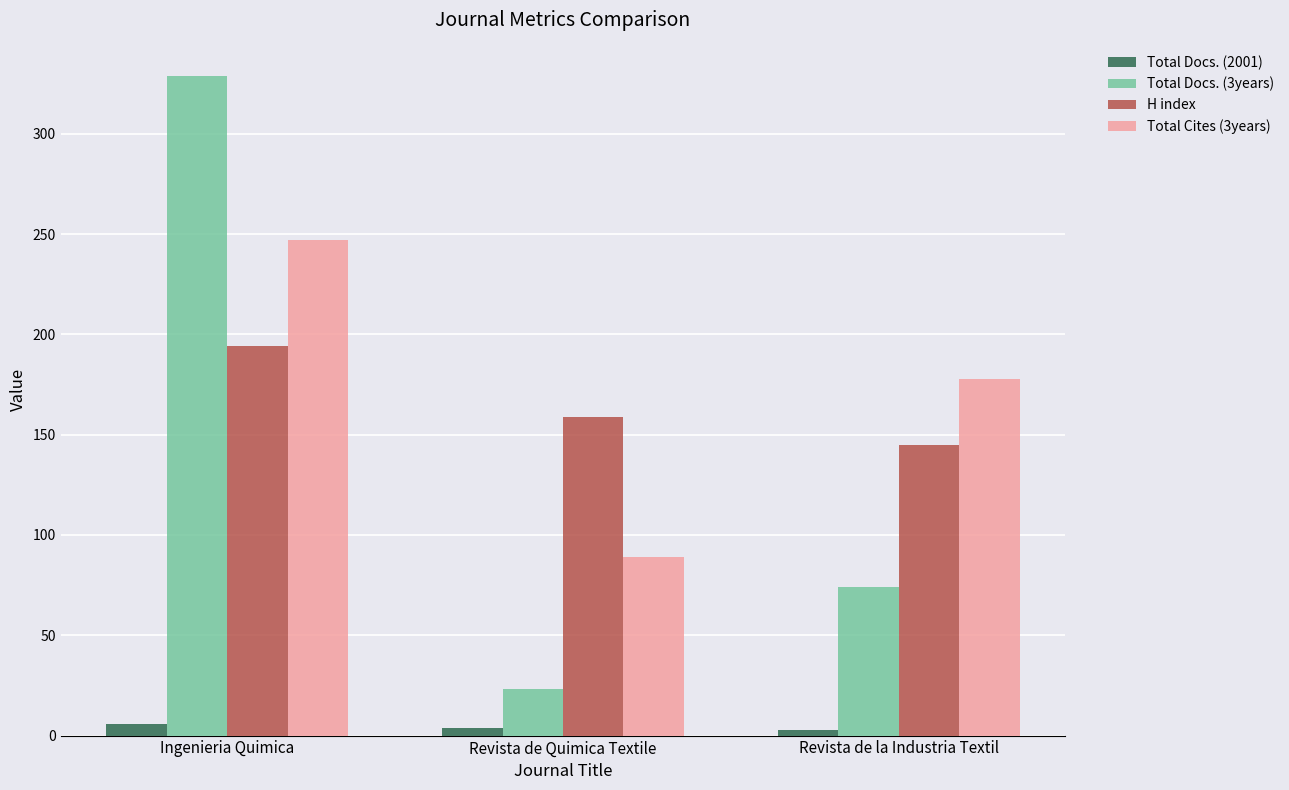

What is the label of the 3rd bar from the right?

Ingenieria Quimica